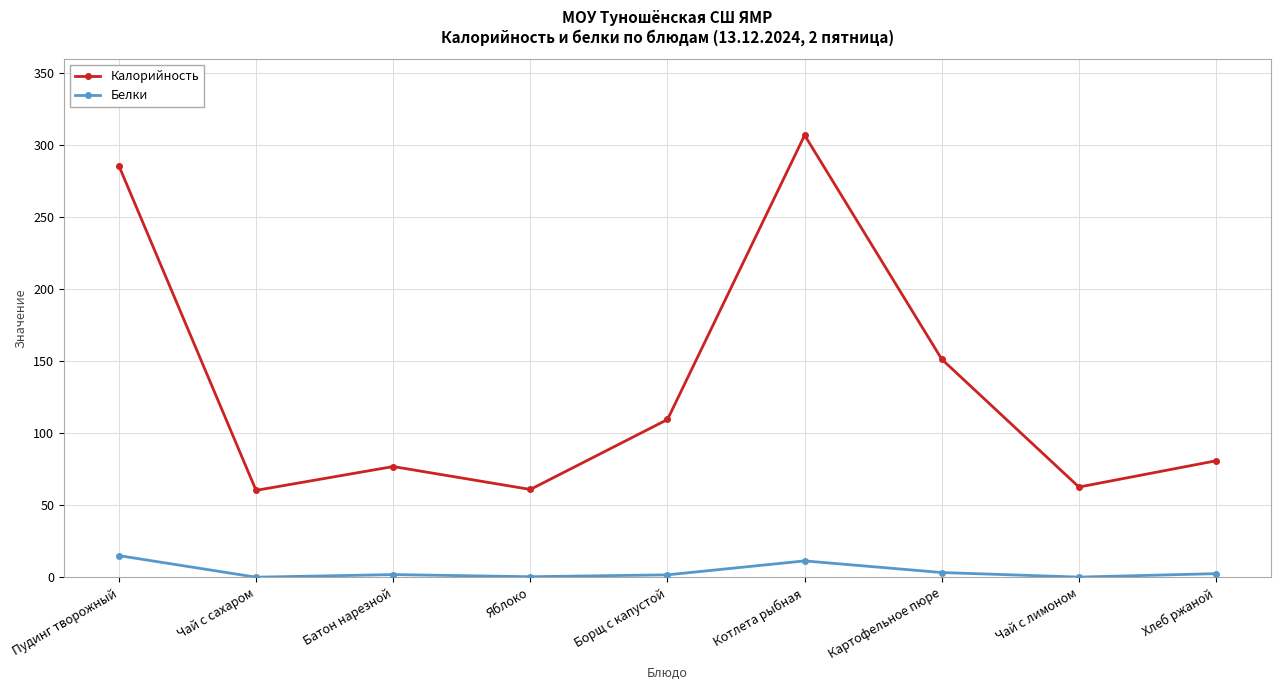

Is it true that Белки equals 0.3 at Чай с лимоном?

True